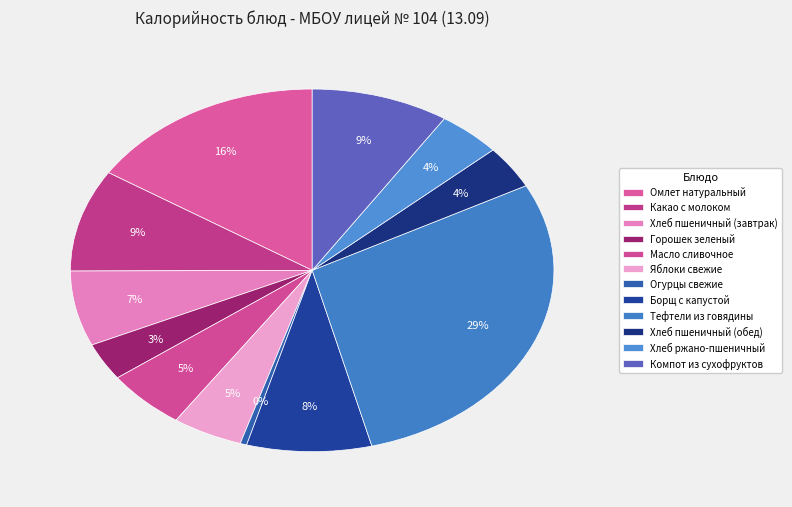

To the nearest percent, what portion does Хлеб ржано-пшеничный represent?

4%